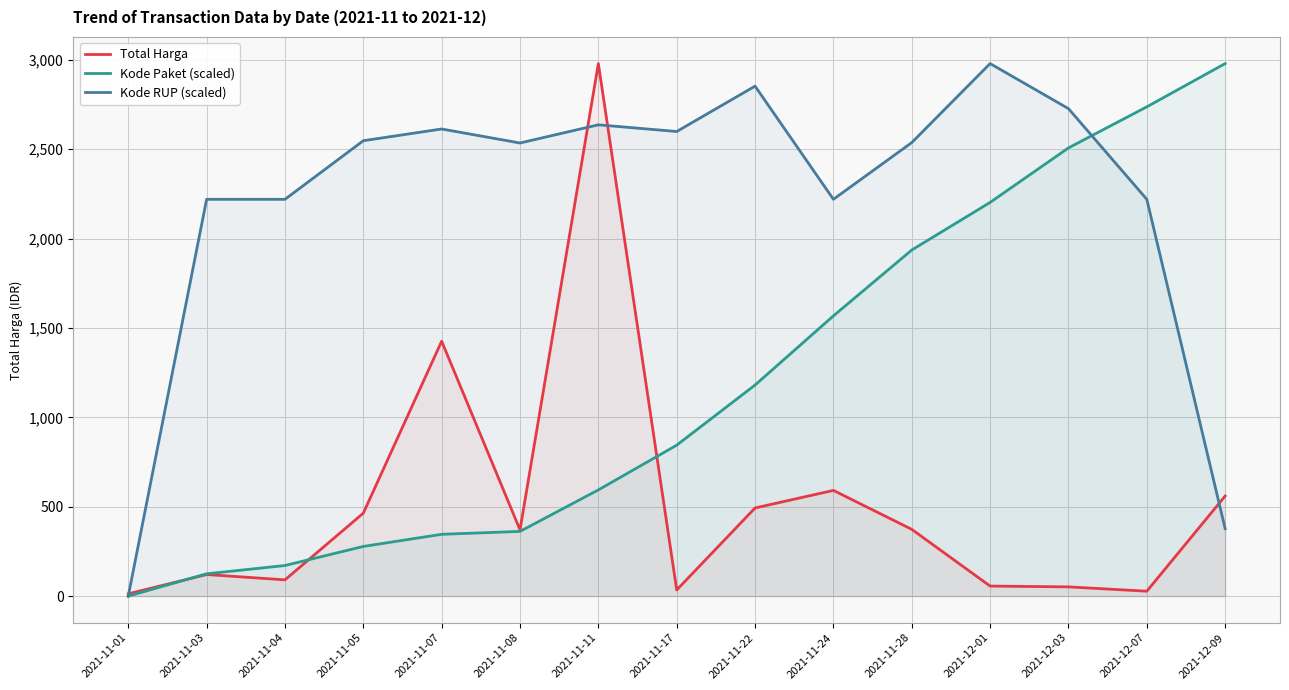

The value of Kode RUP (scaled) at 2021-12-07 is 1055.0. True or false?

False